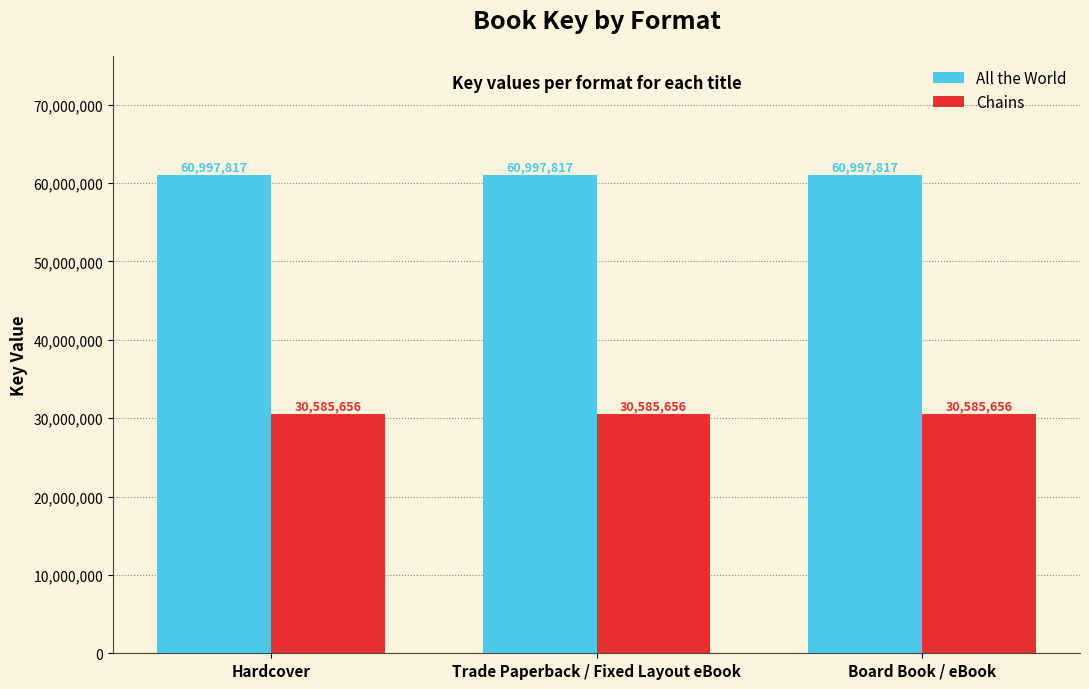

The All the World series shows 29631936 at Hardcover. True or false?

False